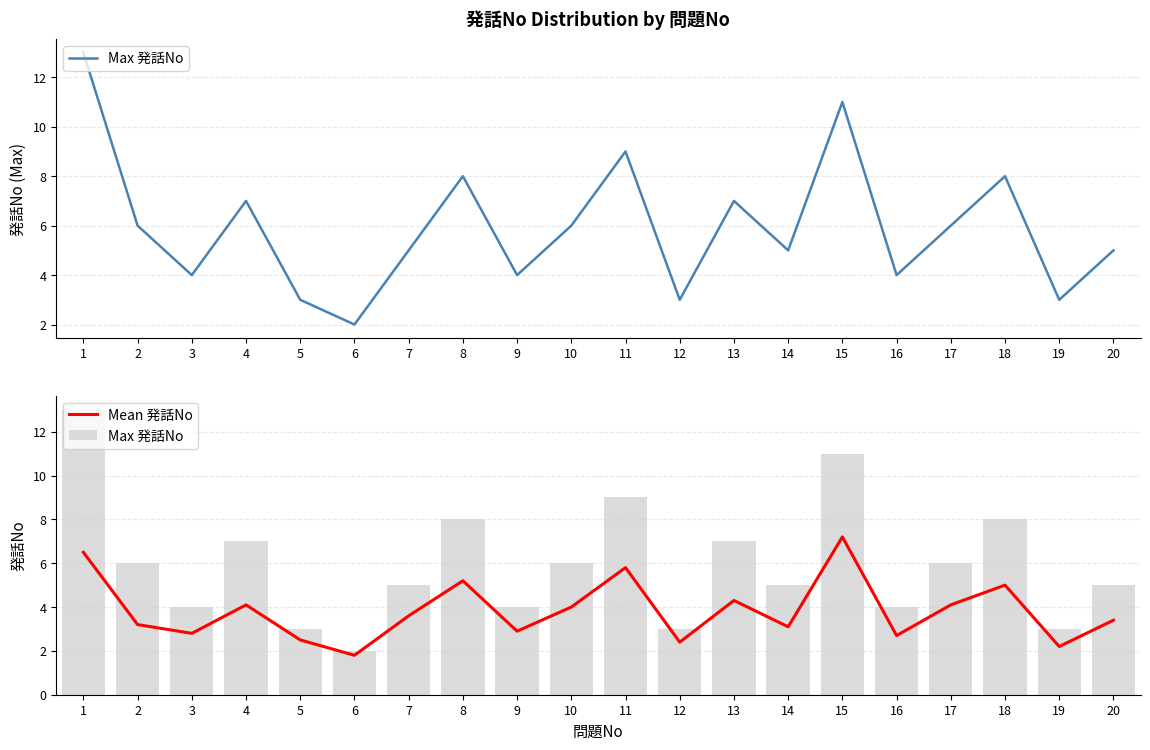

What are all the series names shown in the legend?

Max 発話No, Mean 発話No